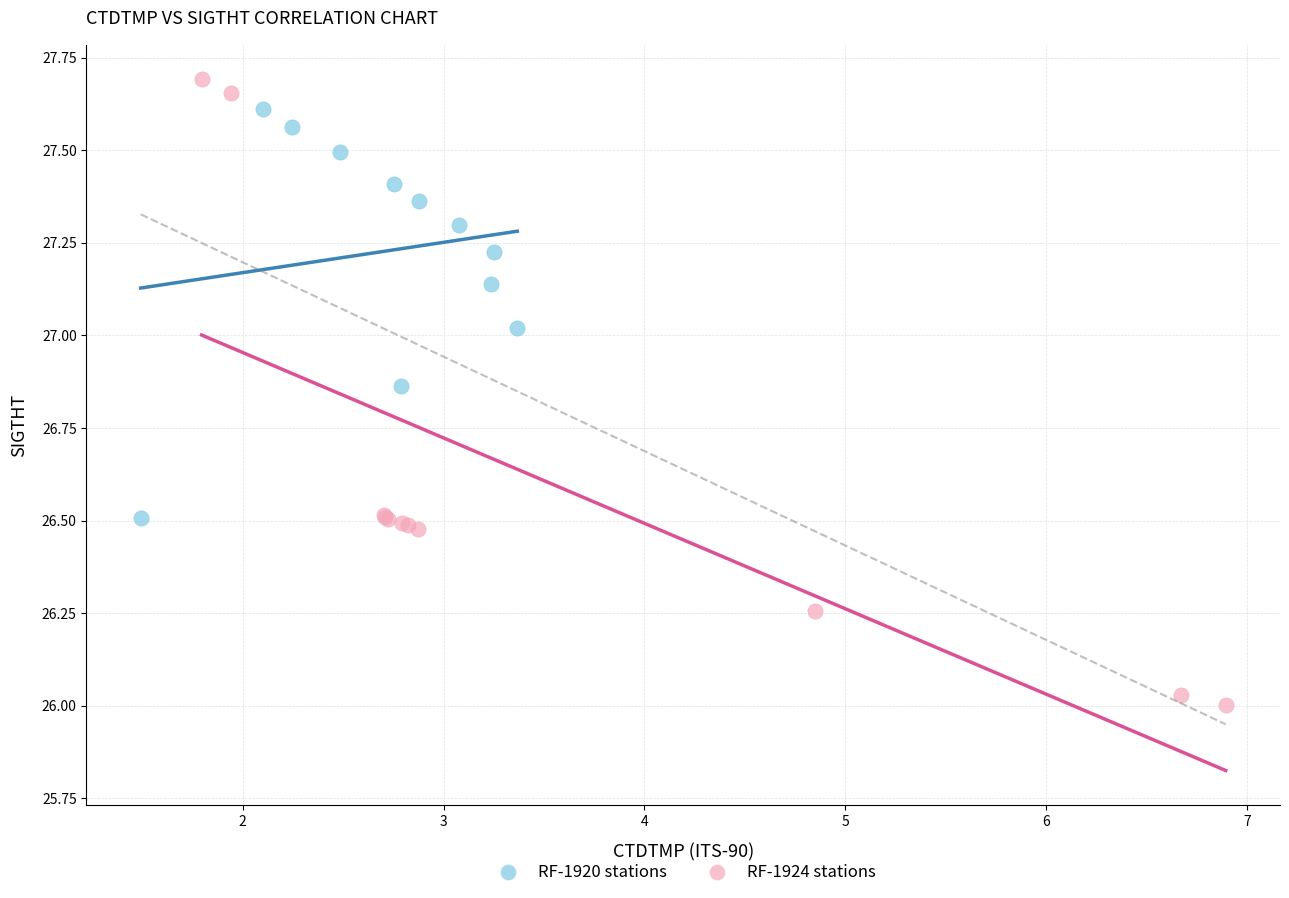

Which series reaches the minimum Y coordinate?

RF-1924 stations